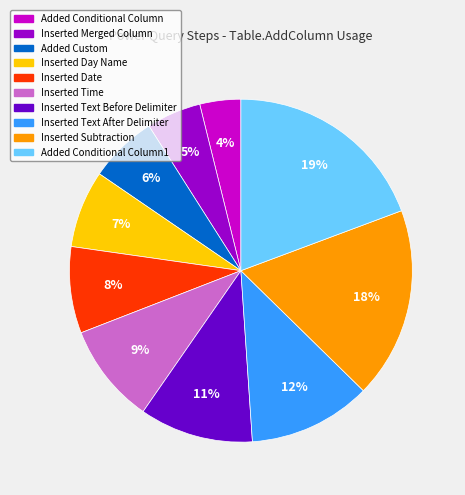

Which slice is the largest?

Added Conditional Column1